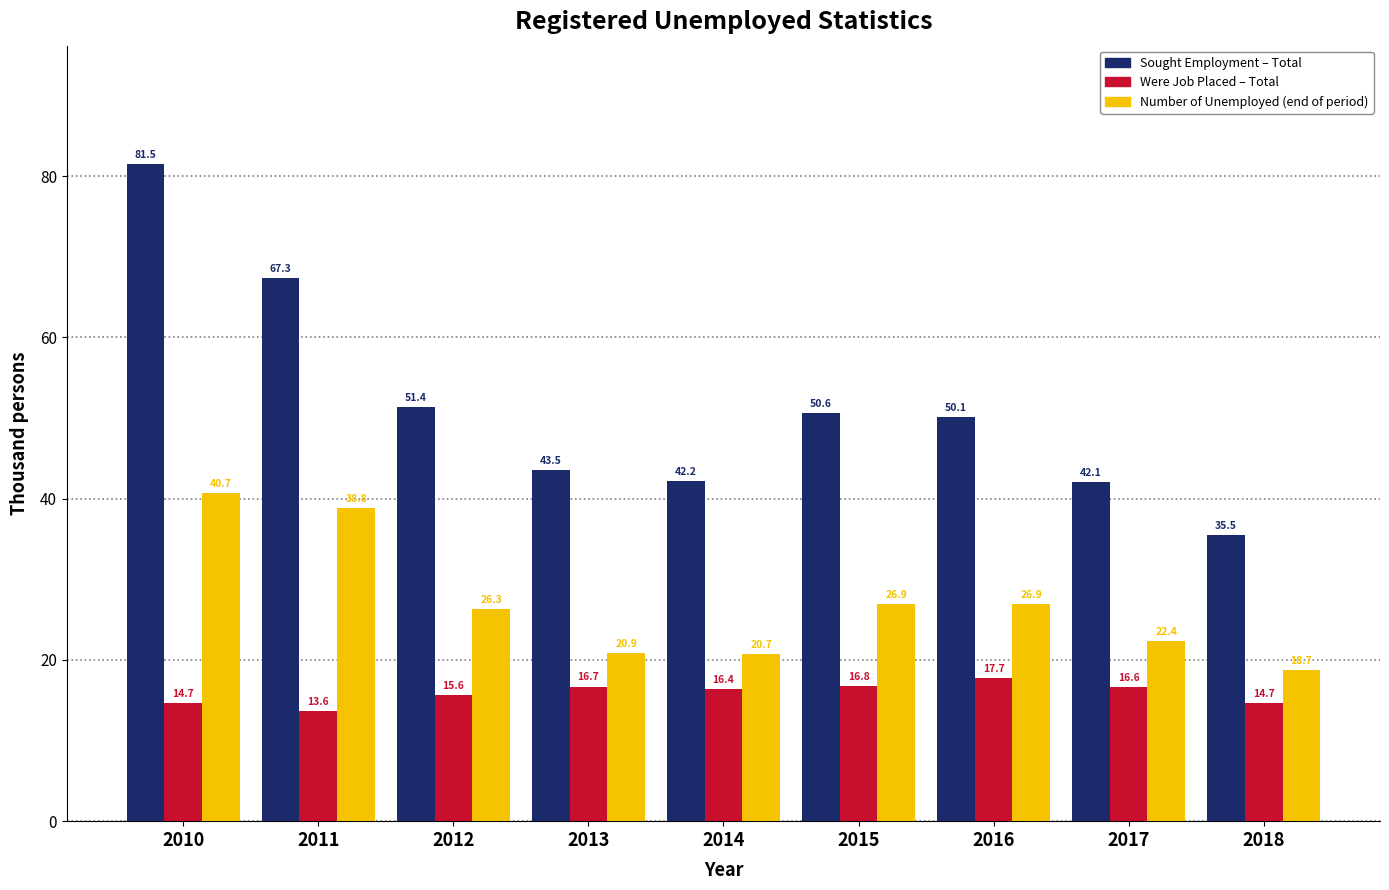

What is the total value across all series at 2018?

68.9